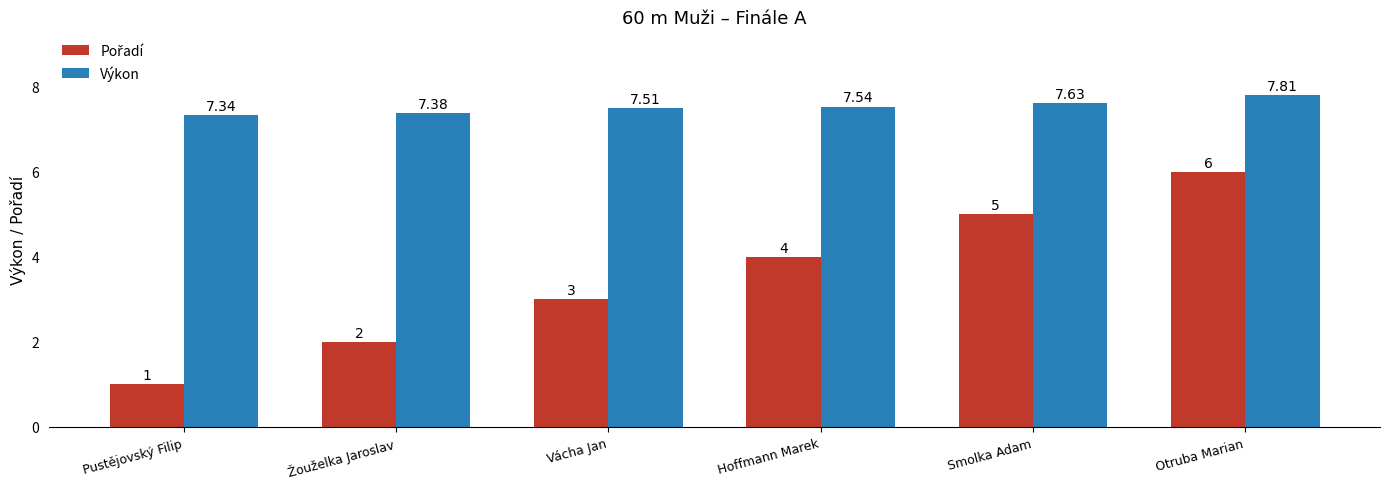

True or false: Výkon has a value of 10.8 at Smolka Adam.

False